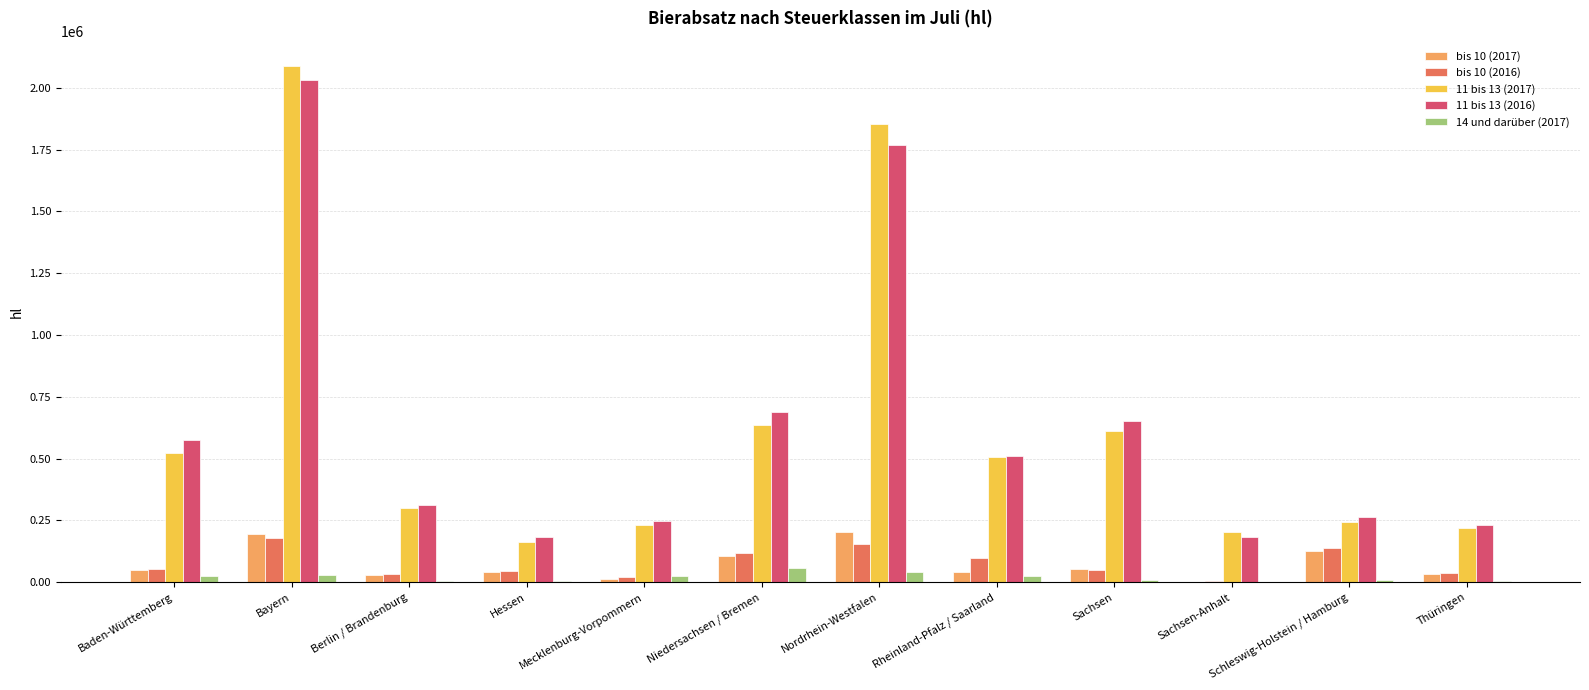

Is the value of bis 10 (2017) at Sachsen-Anhalt greater than the value of 14 und darüber (2017) at Niedersachsen / Bremen?

No